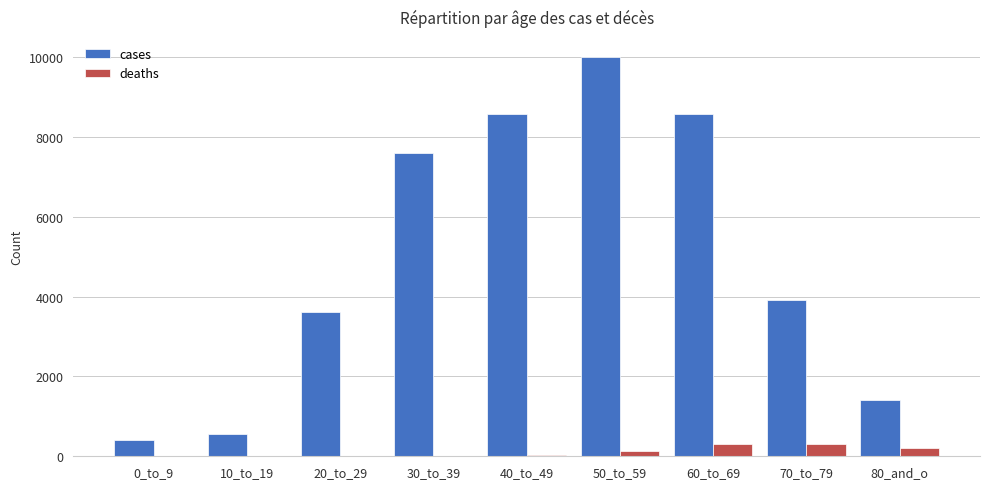

Which series has the largest range (max minus min)?

cases